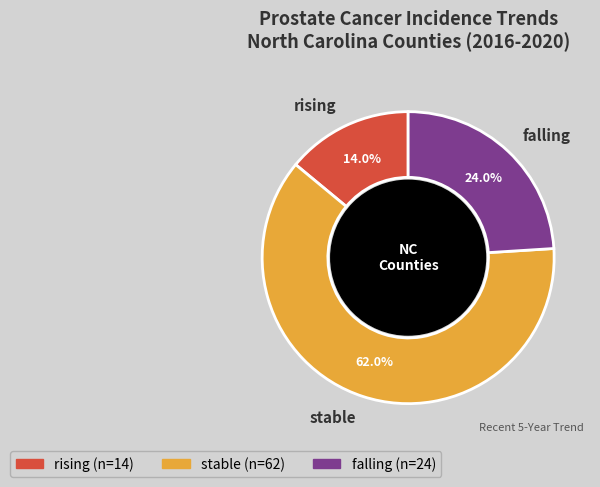

To the nearest percent, what is the average slice percentage?

33%